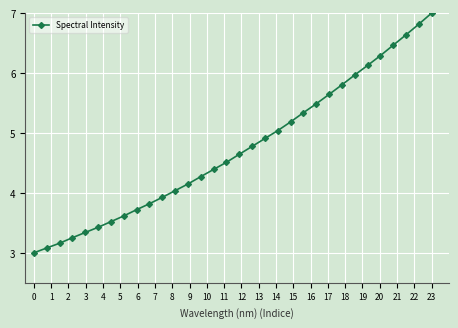

What is the difference between the second highest and minimum values?

3.8